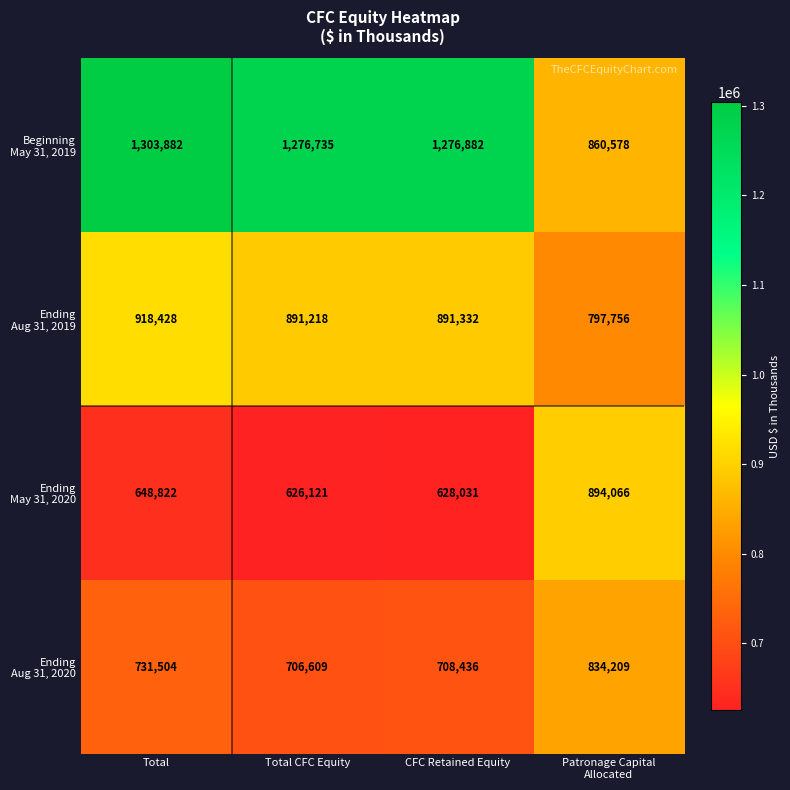

Which category has the lowest value across all series?

Total CFC Equity